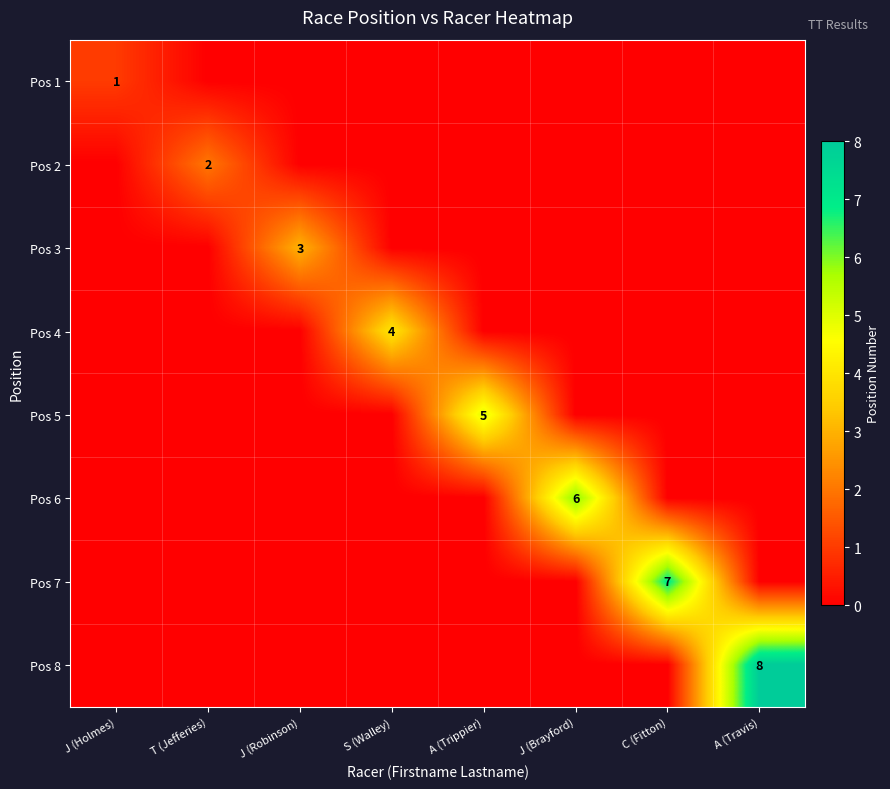

What is the difference between the highest and lowest values at J (Brayford)?

6